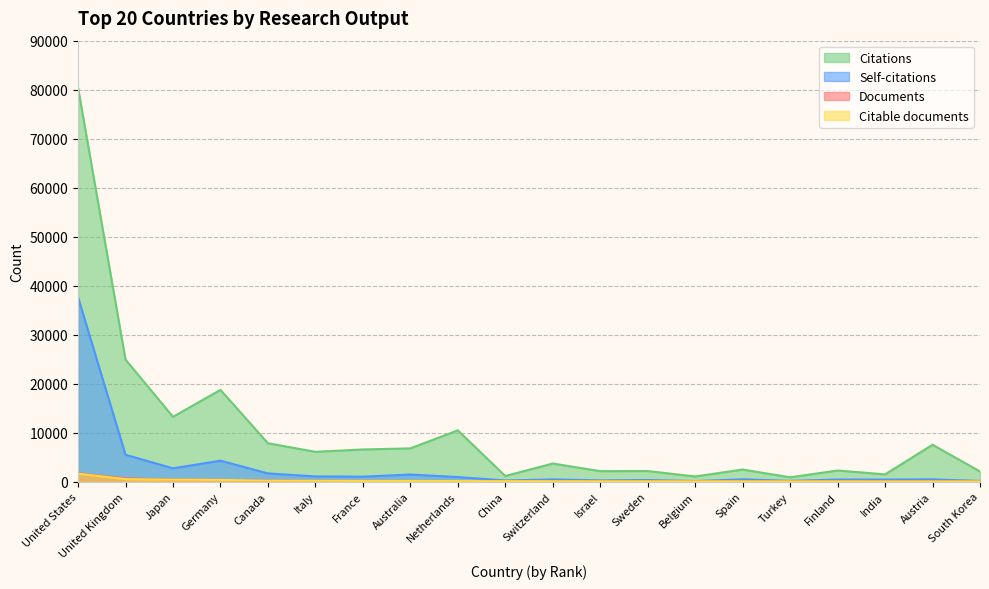

What is the label of the 15th point from the right?

Italy